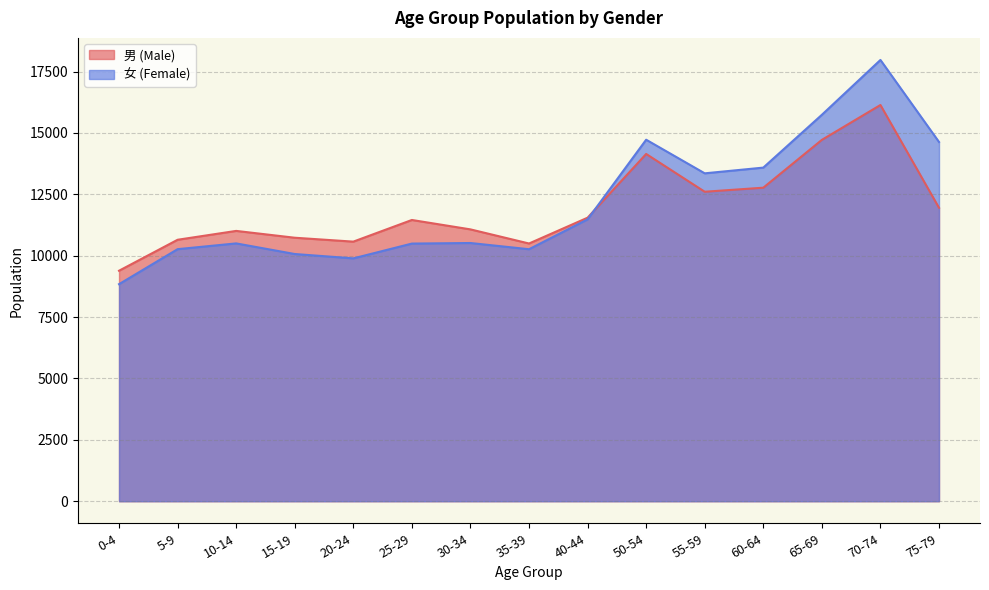

List the series in order of their peak value, lowest first.

男 (Male), 女 (Female)